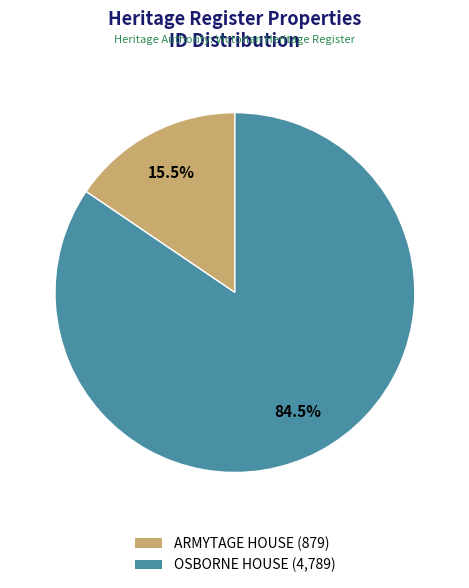

Which category has the biggest portion of the pie?

OSBORNE HOUSE